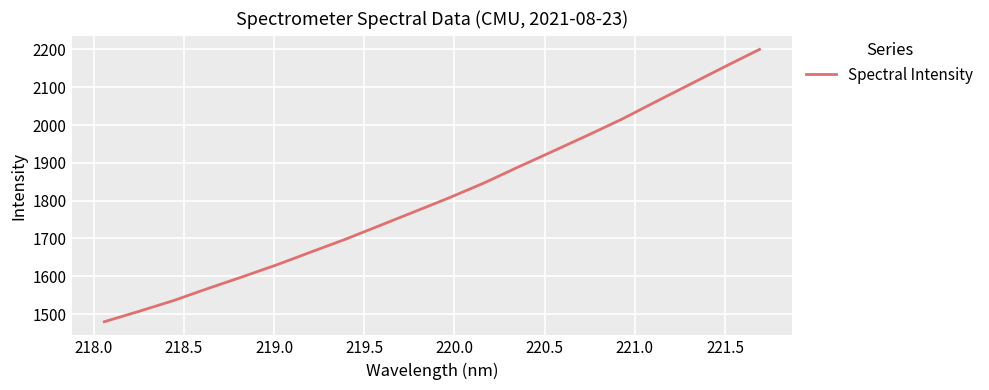

True or false: the data has more than 1 interior local peaks.

False